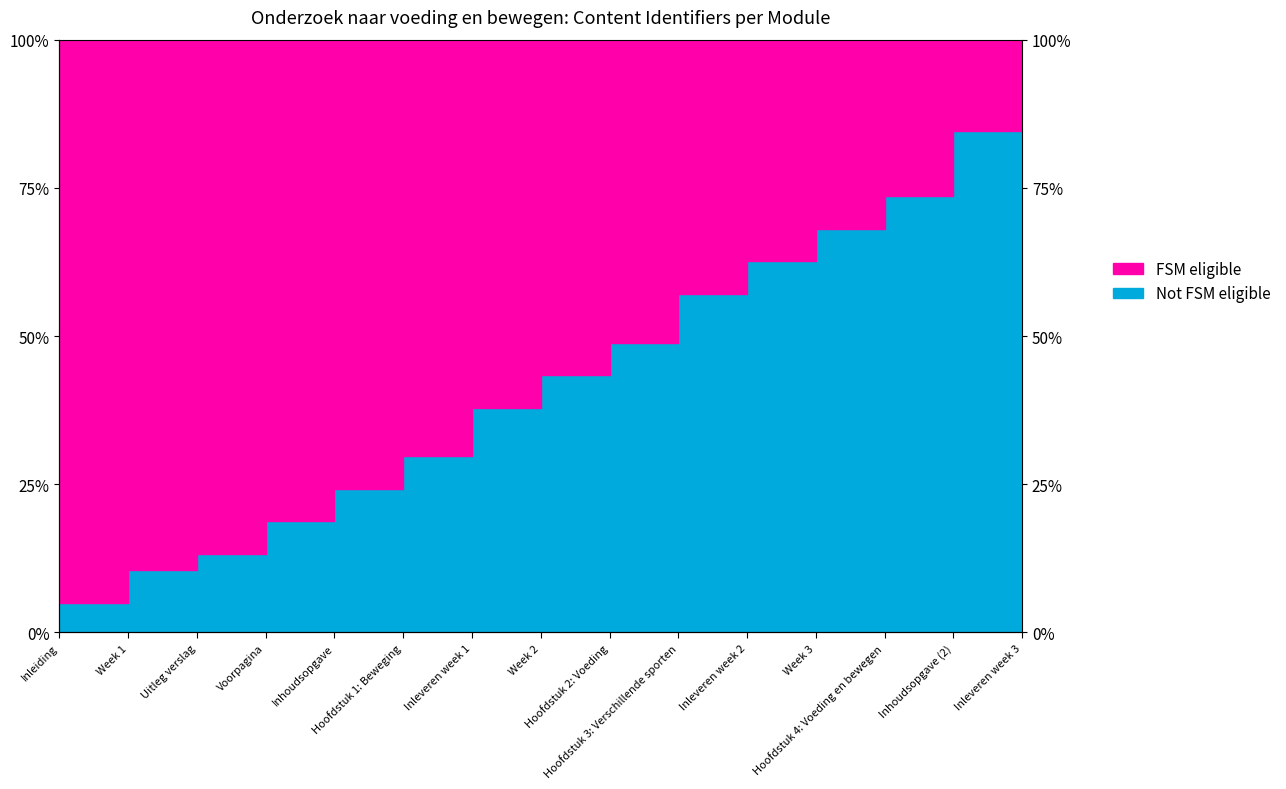

Reading left to right, extract all data points from this chart.

5.0	10.5	13.2	18.7	24.2	29.7	37.9	43.4	48.9	57.1	62.6	68.1	73.5	84.5	90.0